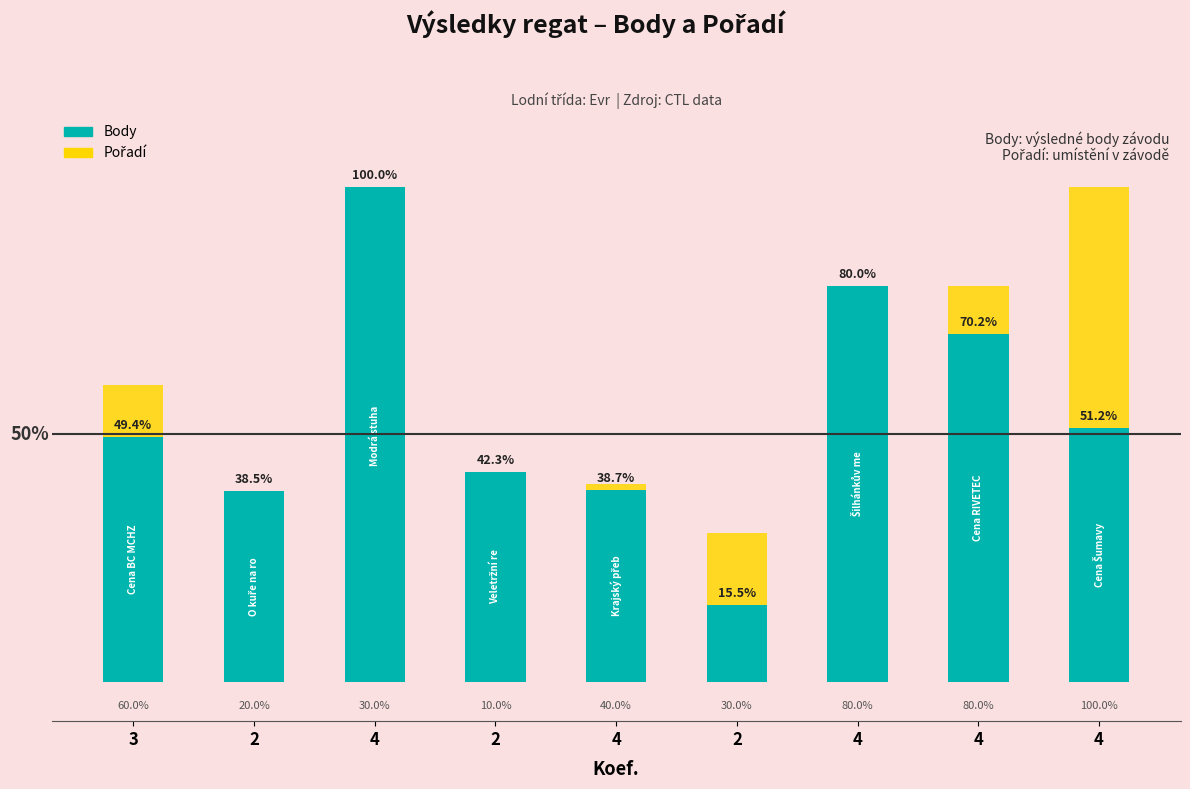

The value of Body at 2 is 38.5. True or false?

True